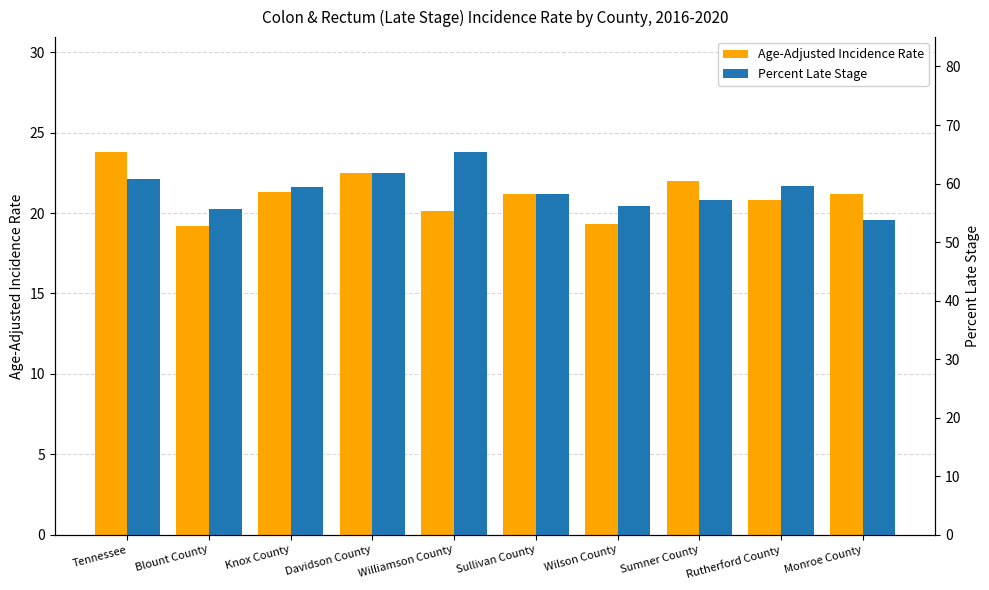

What is the total value across all series at Davidson County?

84.3